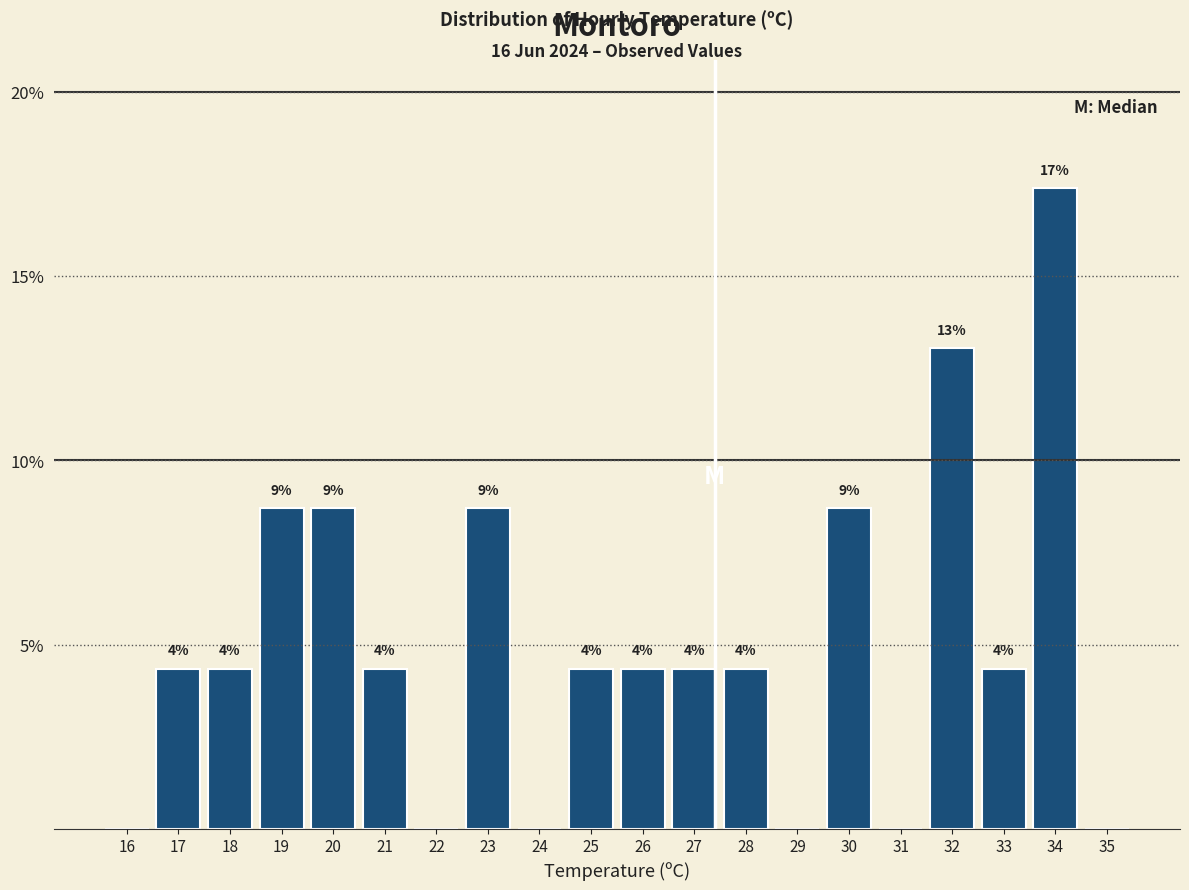

Are the bars horizontal?

No